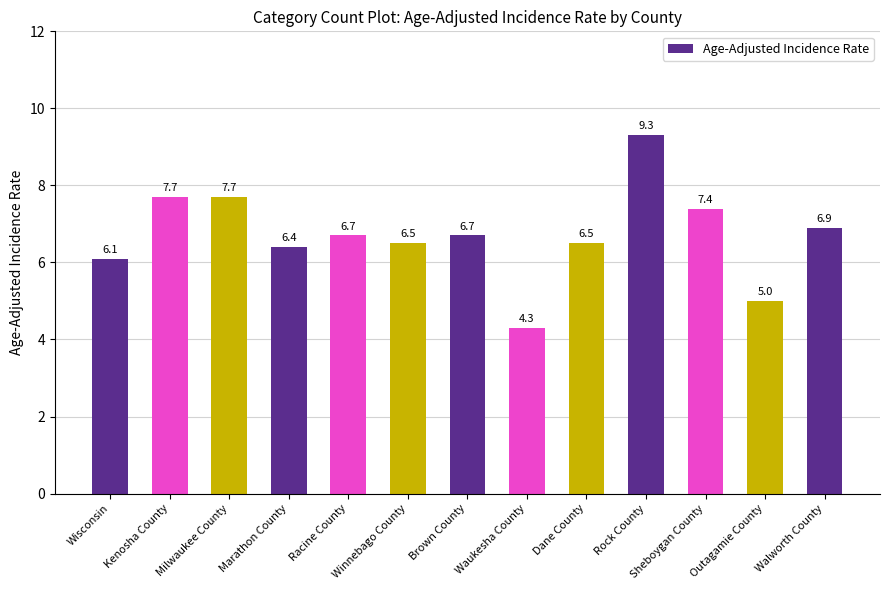

Where is the data nearest to the value 6?

Wisconsin